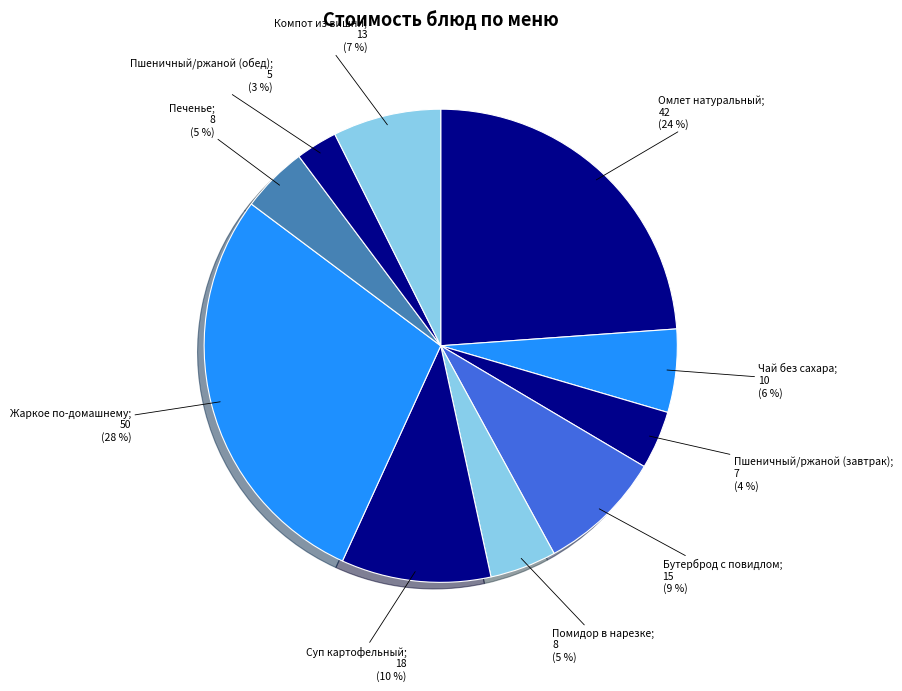

How many segments does this pie chart have?

10